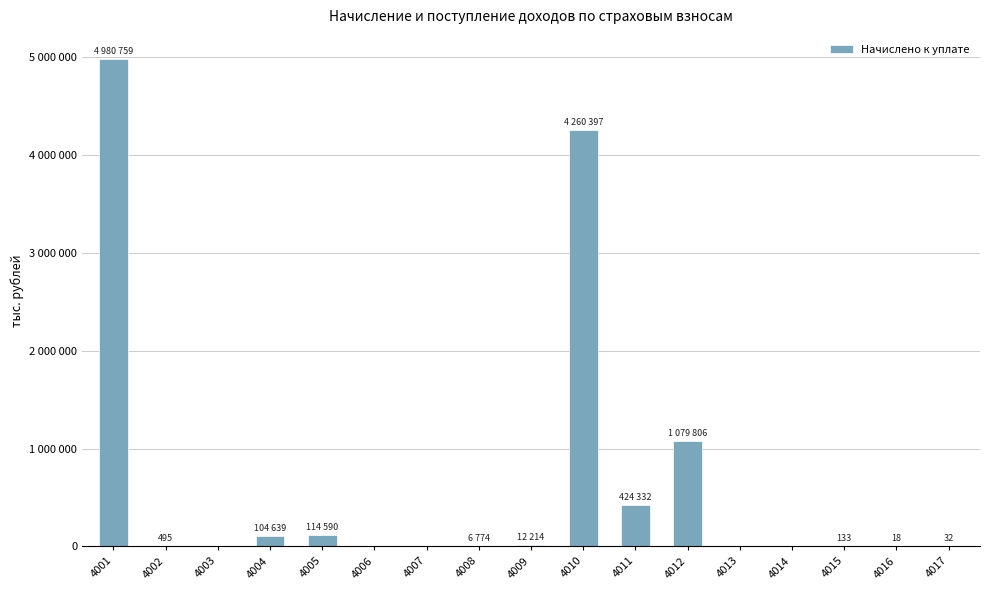

Are the bars horizontal?

No